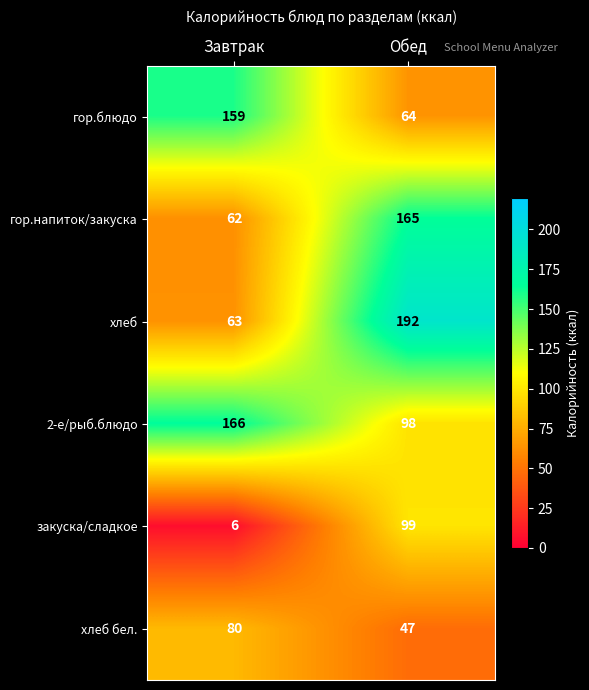

Is it true that закуска/сладкое equals 10 at Завтрак?

False